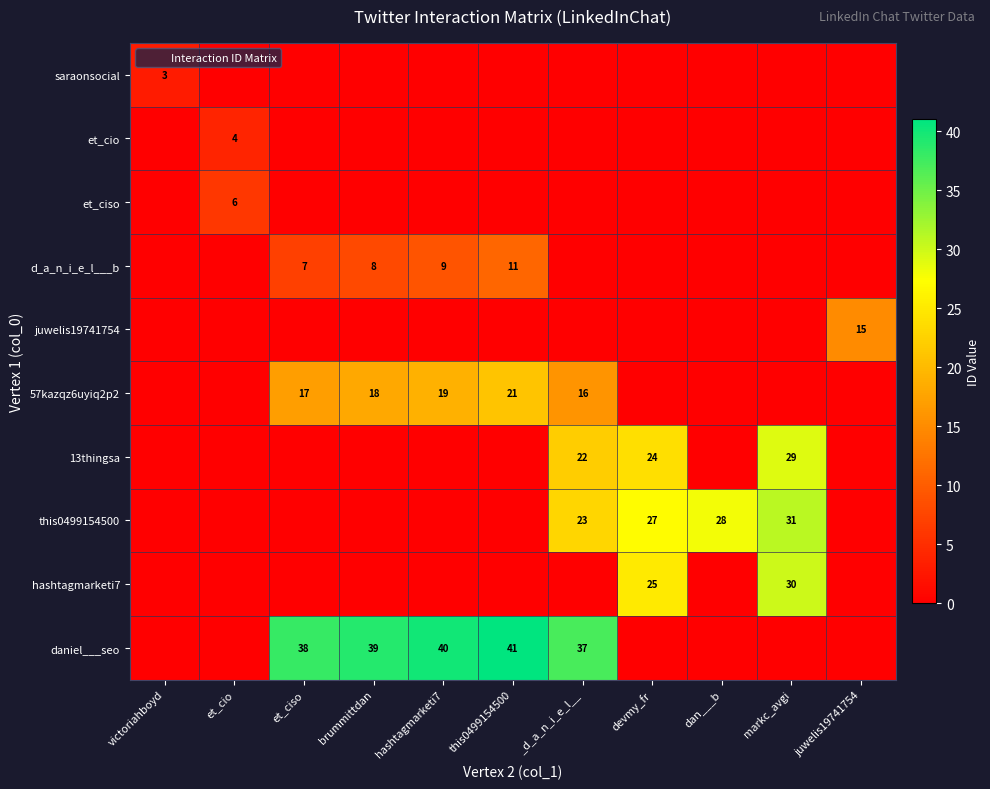

At which label is daniel___seo closest to 20?

_d_a_n_i_e_l__